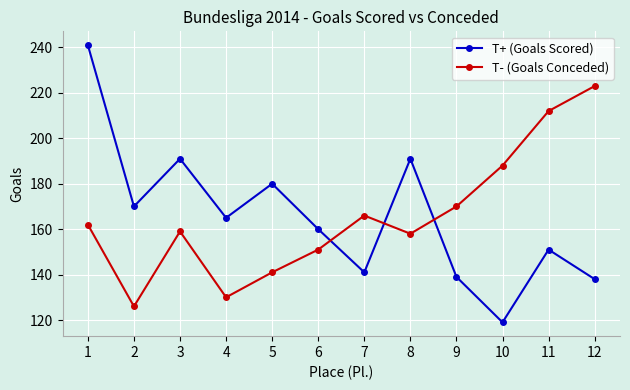

At which category does the chart reach its peak across all series?

1